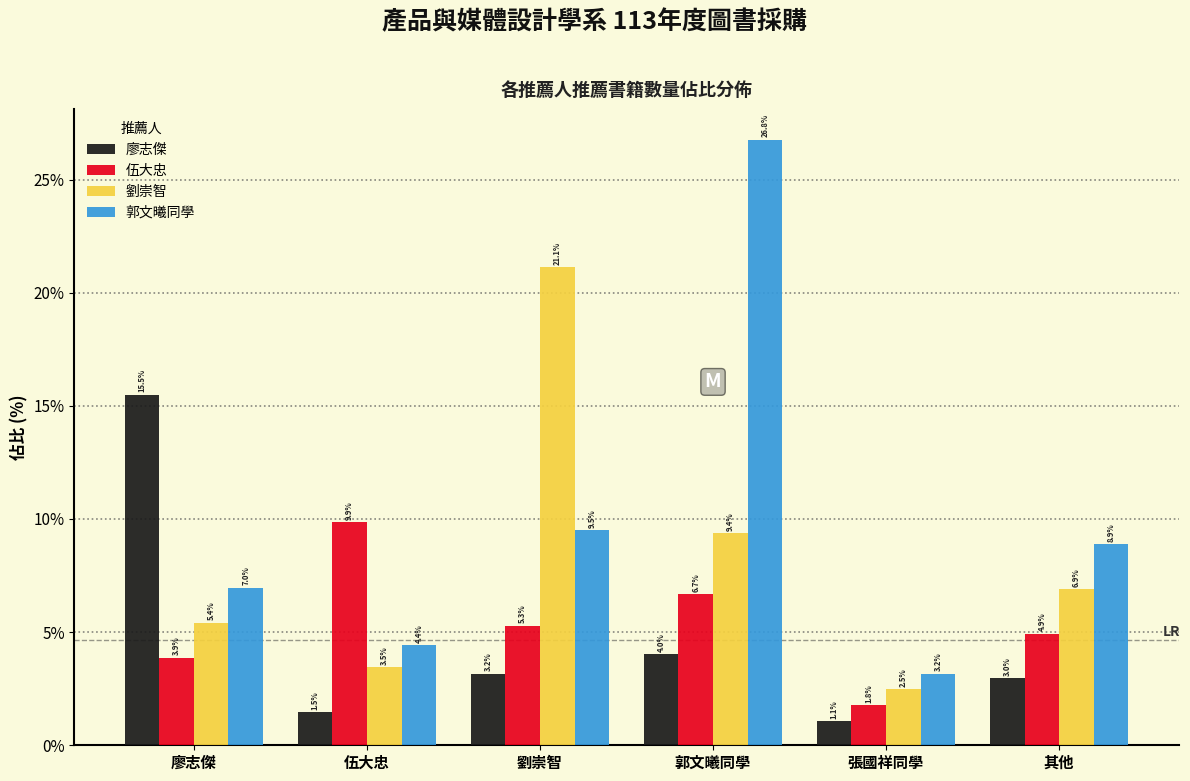

Reading left to right, list all the values displayed in this chart.

廖志傑: 15.5	1.5	3.2	4.0	1.1	3.0
伍大忠: 3.9	9.9	5.3	6.7	1.8	4.9
劉崇智: 5.4	3.5	21.1	9.4	2.5	6.9
郭文曦同學: 7.0	4.4	9.5	26.8	3.2	8.9